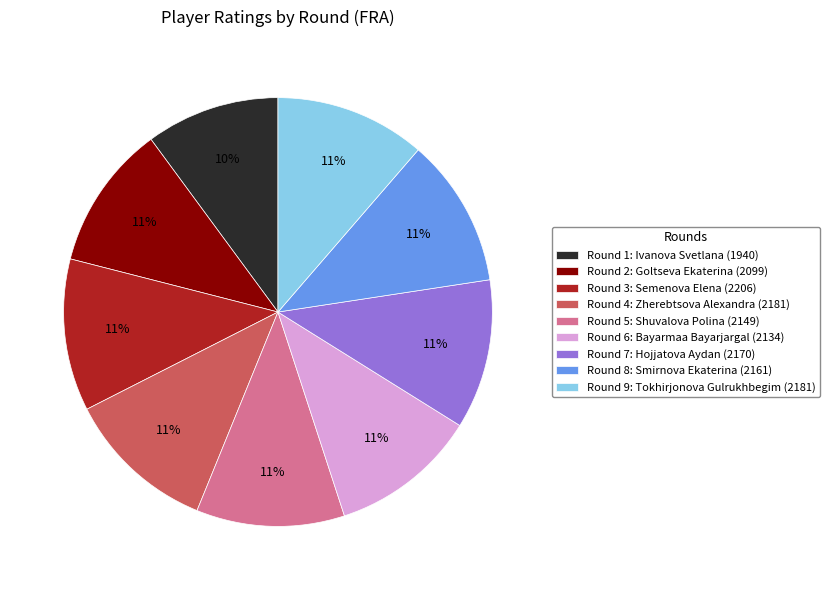

To the nearest percent, what is the difference between the largest and smallest slice percentages?

1%